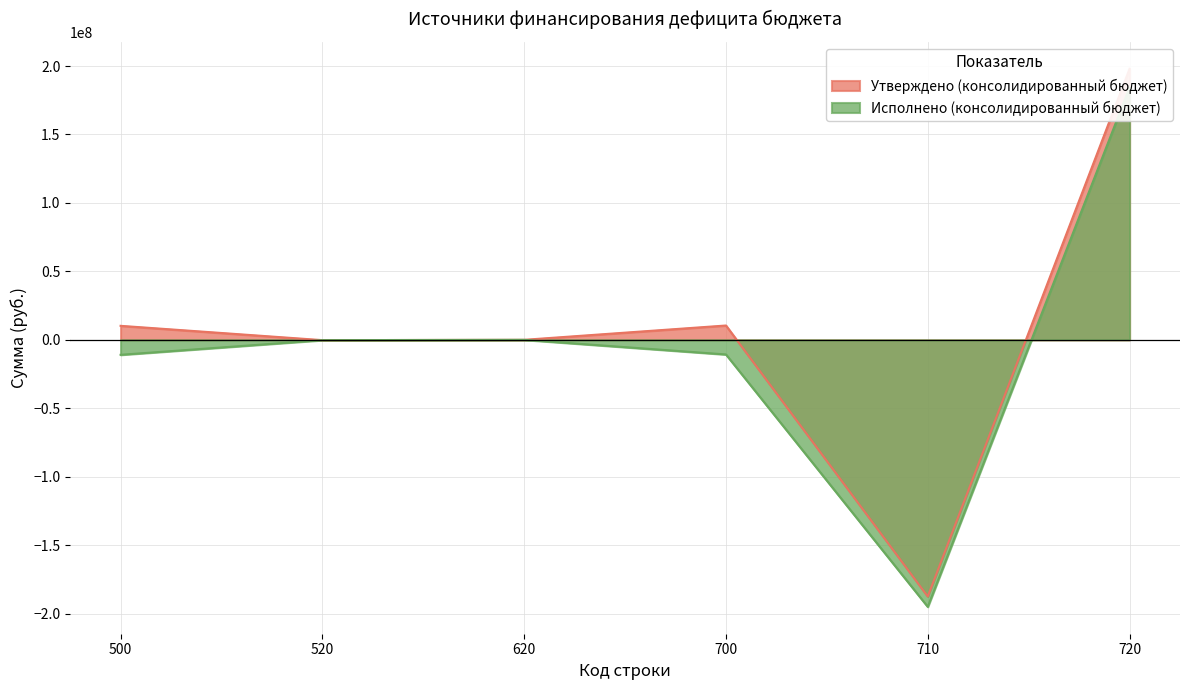

What is the greatest value displayed?

197952751.2